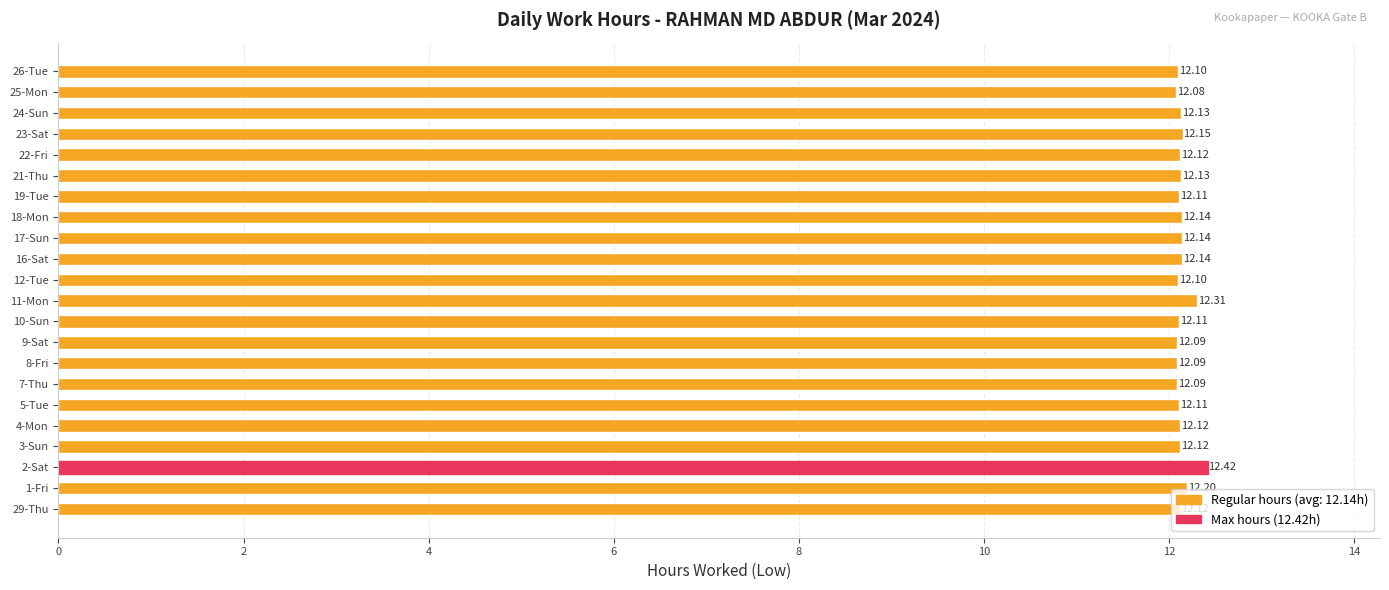

How many values are between 12 and 13?

22